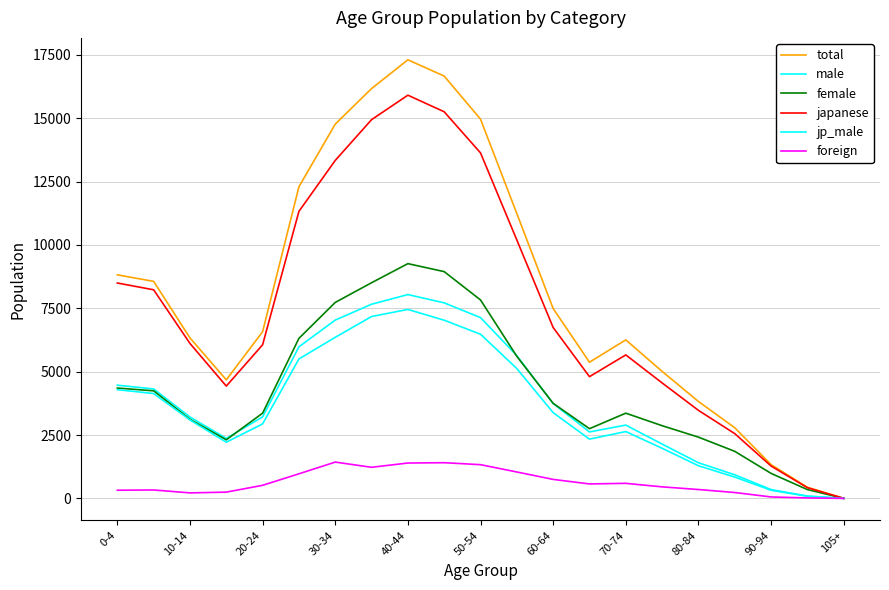

How many lines are shown in the chart?

6